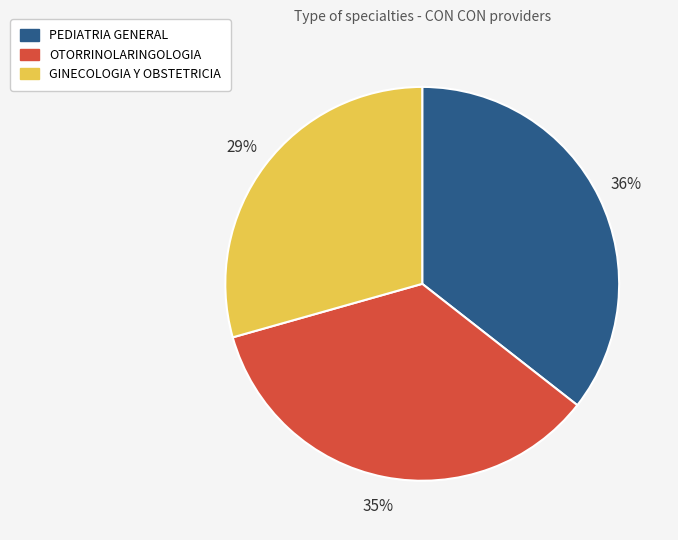

Which slice is the largest?

PEDIATRIA GENERAL